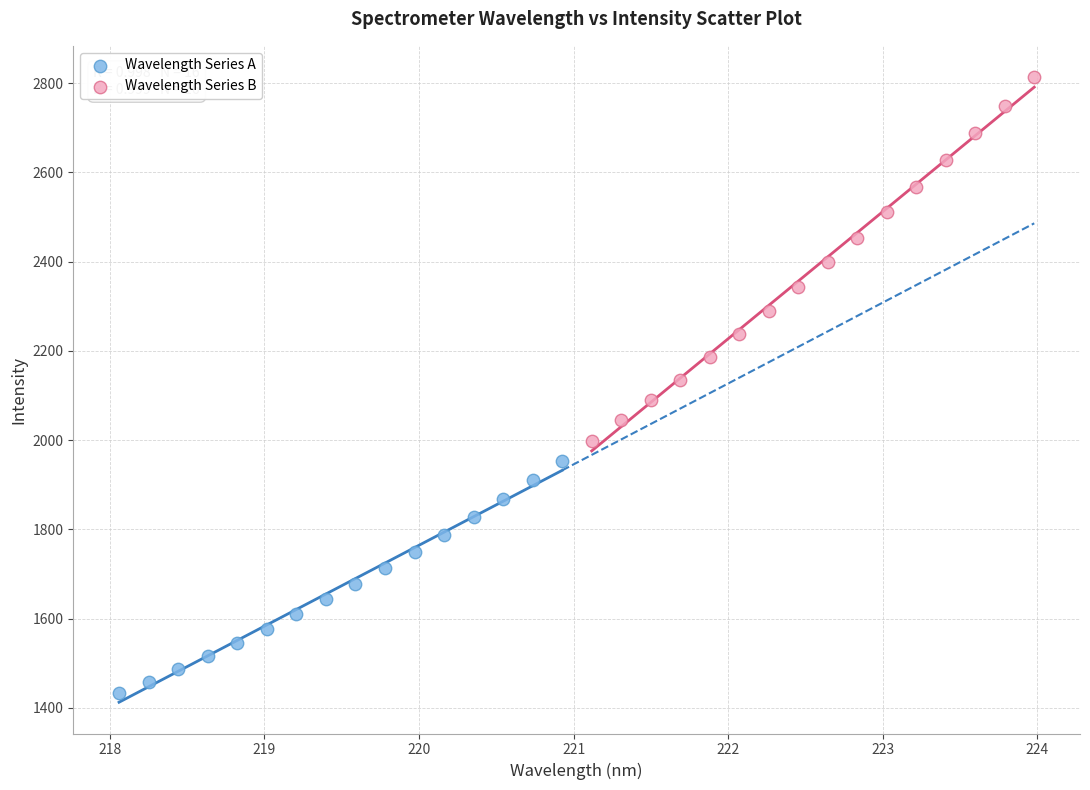

Which series has the largest Y range (max minus min)?

Wavelength Series B